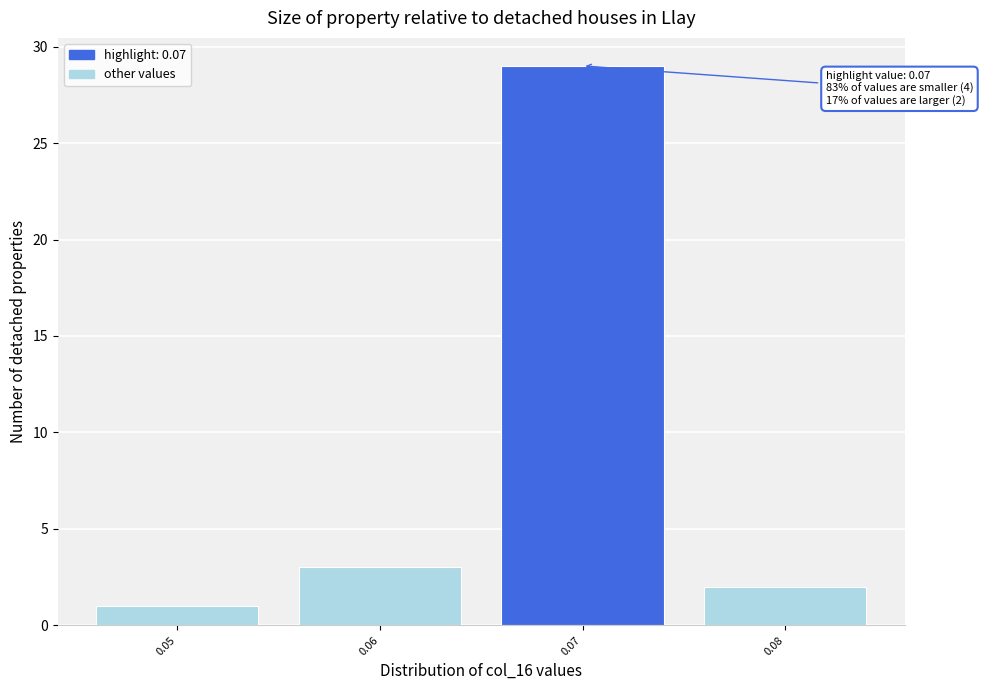

Reading left to right, transcribe all the data shown in this chart.

0.05=1	0.06=3	0.07=29	0.08=2